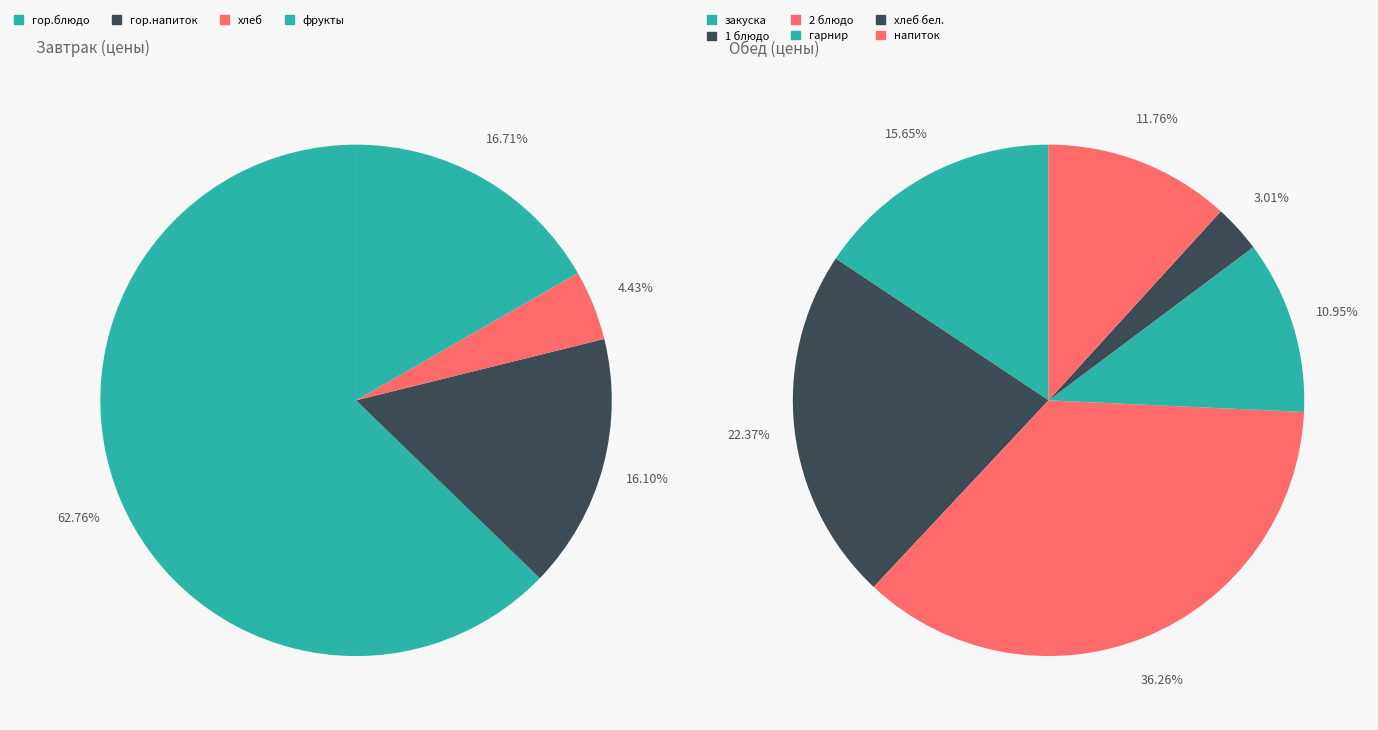

What is the largest slice in the pie chart?

гор.блюдо